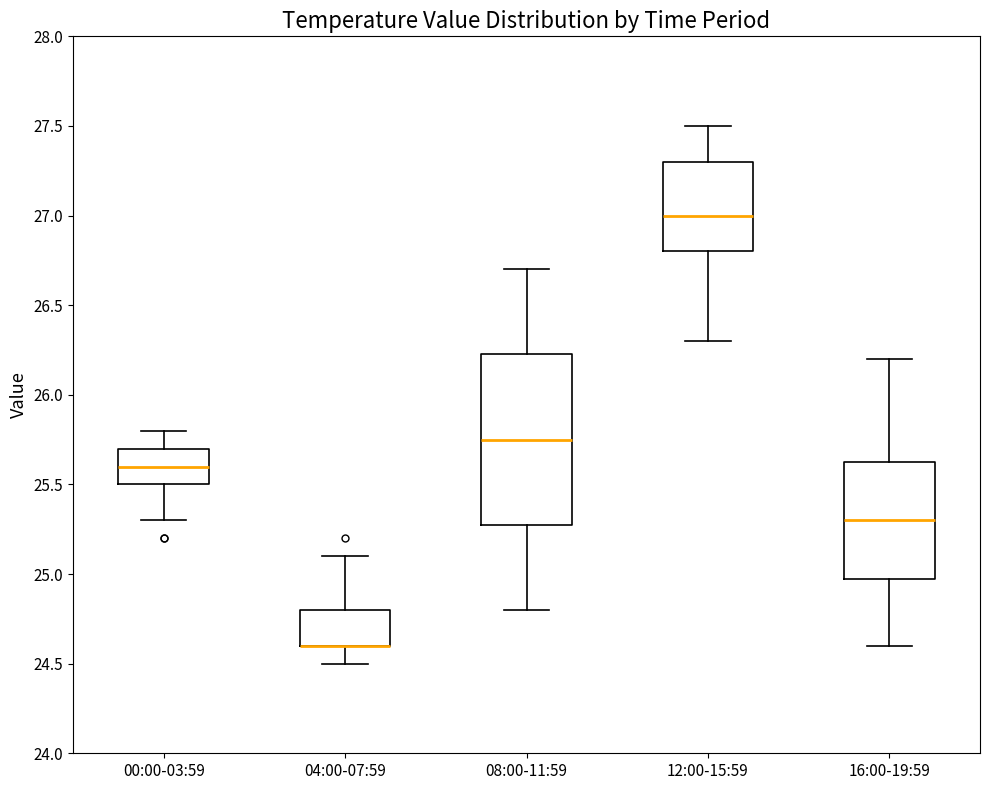

Comparing the boxes themselves (not the whiskers), which one is the tallest?

08:00-11:59